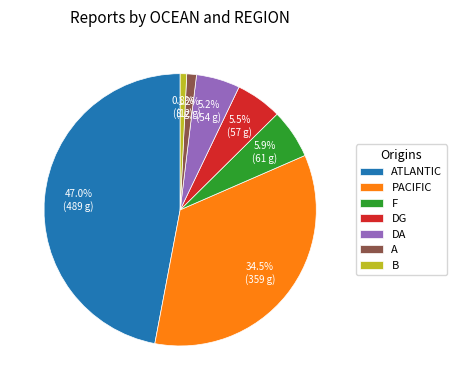

How many slices are in this pie chart?

7